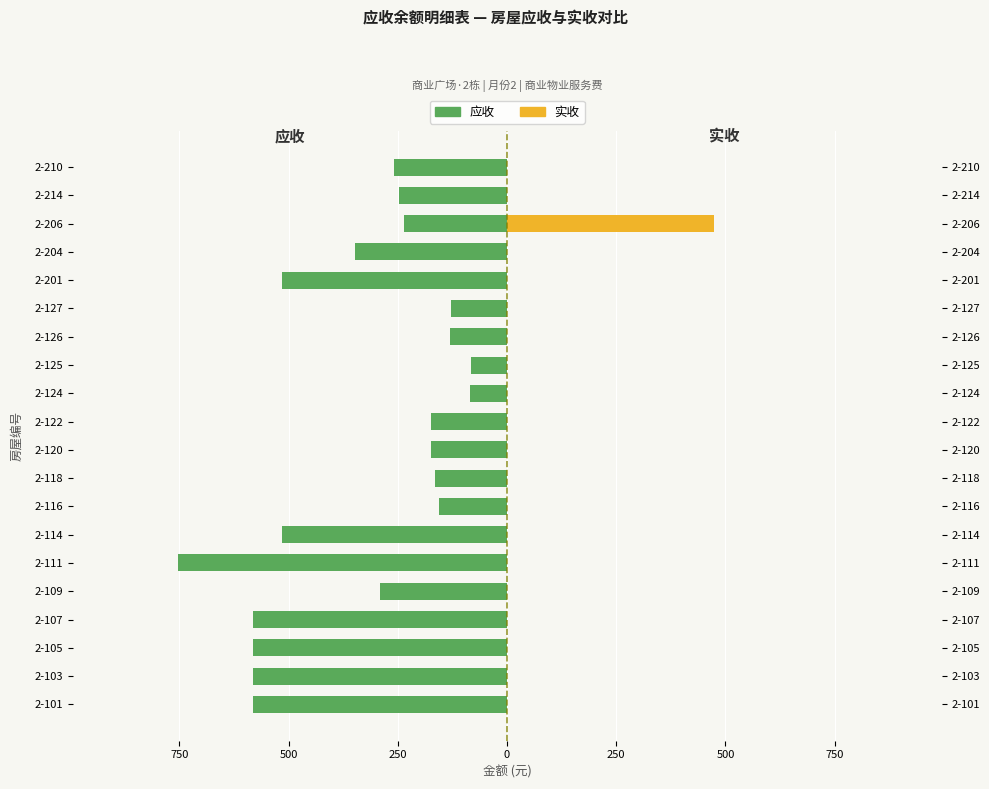

At how many categories does at least one series exceed -521?

20